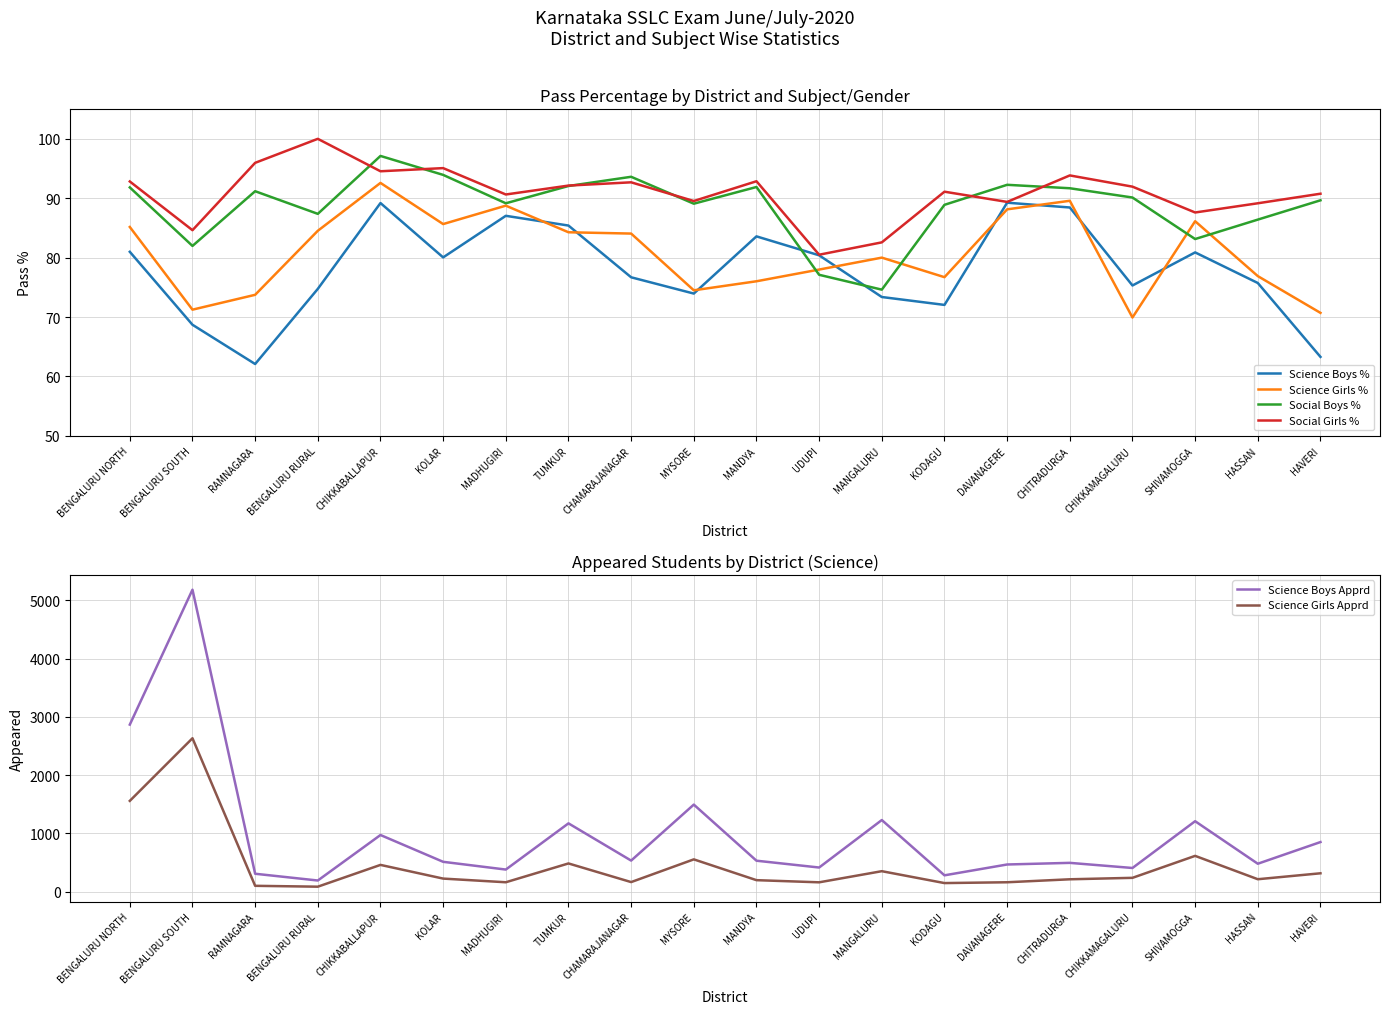

Reading right to left, list all the values displayed in this chart.

Science Boys %: HAVERI=63.3	HASSAN=75.7	SHIVAMOGGA=80.9	CHIKKAMAGALURU=75.3	CHITRADURGA=88.4	DAVANAGERE=89.2	KODAGU=72.0	MANGALURU=73.4	UDUPI=80.4	MANDYA=83.6	MYSORE=74.0	CHAMARAJANAGAR=76.7	TUMKUR=85.4	MADHUGIRI=87.0	KOLAR=80.0	CHIKKABALLAPUR=89.2	BENGALURU RURAL=74.7	RAMNAGARA=62.1	BENGALURU SOUTH=68.7	BENGALURU NORTH=81.0
Science Girls %: HAVERI=70.7	HASSAN=76.9	SHIVAMOGGA=86.1	CHIKKAMAGALURU=69.9	CHITRADURGA=89.6	DAVANAGERE=88.1	KODAGU=76.7	MANGALURU=80.0	UDUPI=78.0	MANDYA=76.0	MYSORE=74.5	CHAMARAJANAGAR=84.0	TUMKUR=84.3	MADHUGIRI=88.8	KOLAR=85.7	CHIKKABALLAPUR=92.6	BENGALURU RURAL=84.5	RAMNAGARA=73.7	BENGALURU SOUTH=71.2	BENGALURU NORTH=85.2
Social Boys %: HAVERI=89.7	HASSAN=86.4	SHIVAMOGGA=83.1	CHIKKAMAGALURU=90.1	CHITRADURGA=91.7	DAVANAGERE=92.3	KODAGU=88.9	MANGALURU=74.6	UDUPI=77.1	MANDYA=91.9	MYSORE=89.1	CHAMARAJANAGAR=93.6	TUMKUR=92.1	MADHUGIRI=89.2	KOLAR=93.9	CHIKKABALLAPUR=97.1	BENGALURU RURAL=87.4	RAMNAGARA=91.2	BENGALURU SOUTH=82.0	BENGALURU NORTH=91.8
Social Girls %: HAVERI=90.8	HASSAN=89.2	SHIVAMOGGA=87.6	CHIKKAMAGALURU=92.0	CHITRADURGA=93.8	DAVANAGERE=89.4	KODAGU=91.1	MANGALURU=82.6	UDUPI=80.5	MANDYA=92.9	MYSORE=89.5	CHAMARAJANAGAR=92.7	TUMKUR=92.1	MADHUGIRI=90.6	KOLAR=95.1	CHIKKABALLAPUR=94.5	BENGALURU RURAL=100.0	RAMNAGARA=96.0	BENGALURU SOUTH=84.6	BENGALURU NORTH=92.8
Science Boys Apprd: HAVERI=850.0	HASSAN=478.0	SHIVAMOGGA=1208.0	CHIKKAMAGALURU=405.0	CHITRADURGA=493.0	DAVANAGERE=465.0	KODAGU=279.0	MANGALURU=1228.0	UDUPI=413.0	MANDYA=530.0	MYSORE=1493.0	CHAMARAJANAGAR=532.0	TUMKUR=1171.0	MADHUGIRI=378.0	KOLAR=511.0	CHIKKABALLAPUR=971.0	BENGALURU RURAL=190.0	RAMNAGARA=306.0	BENGALURU SOUTH=5182.0	BENGALURU NORTH=2866.0
Science Girls Apprd: HAVERI=314.0	HASSAN=212.0	SHIVAMOGGA=613.0	CHIKKAMAGALURU=236.0	CHITRADURGA=211.0	DAVANAGERE=160.0	KODAGU=146.0	MANGALURU=350.0	UDUPI=159.0	MANDYA=196.0	MYSORE=553.0	CHAMARAJANAGAR=163.0	TUMKUR=483.0	MADHUGIRI=160.0	KOLAR=223.0	CHIKKABALLAPUR=458.0	BENGALURU RURAL=84.0	RAMNAGARA=99.0	BENGALURU SOUTH=2632.0	BENGALURU NORTH=1557.0